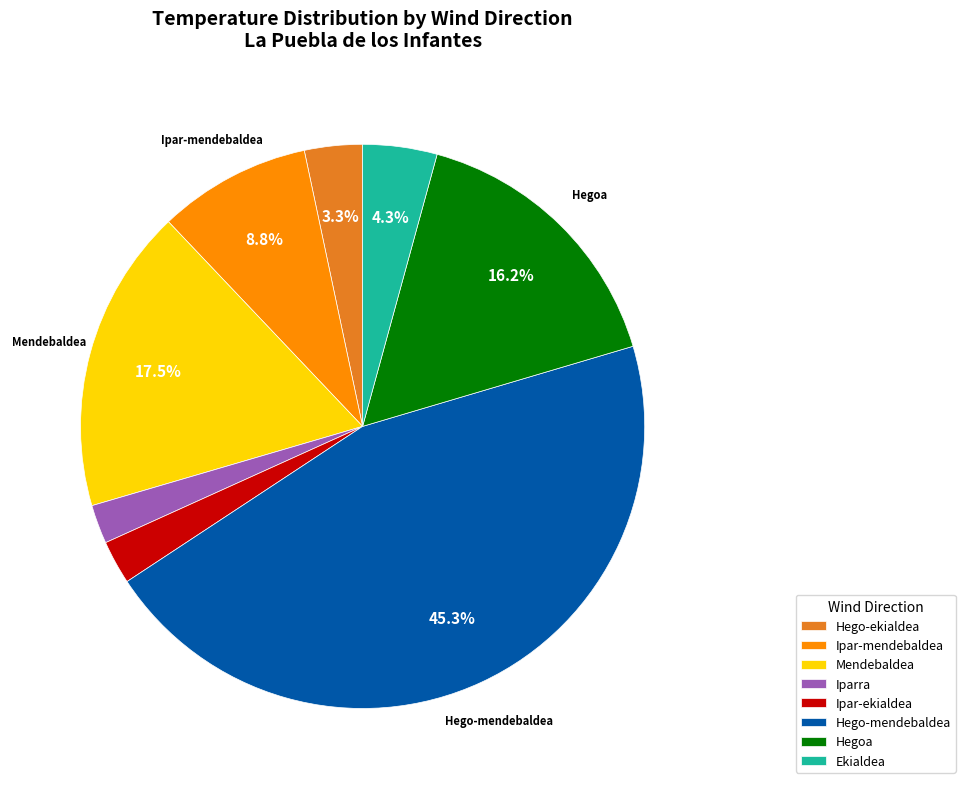

How many slices are in this pie chart?

8